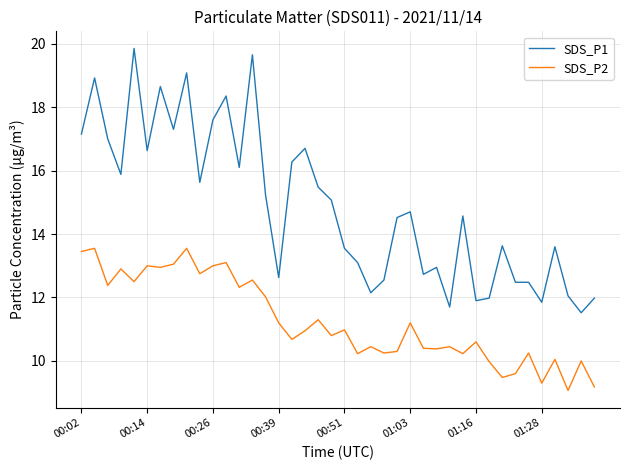

What is the minimum value for SDS_P1?

11.5